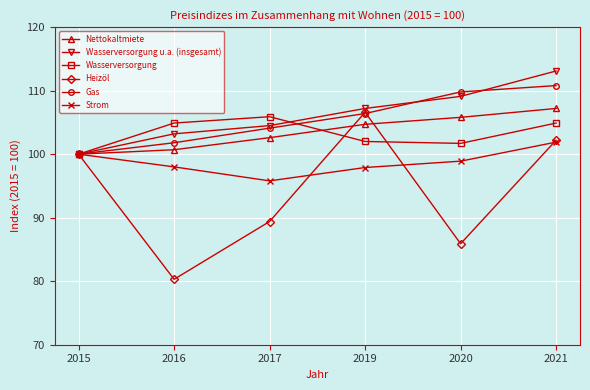

Which series ends up on top after the final intersection of Gas and Heizöl?

Gas